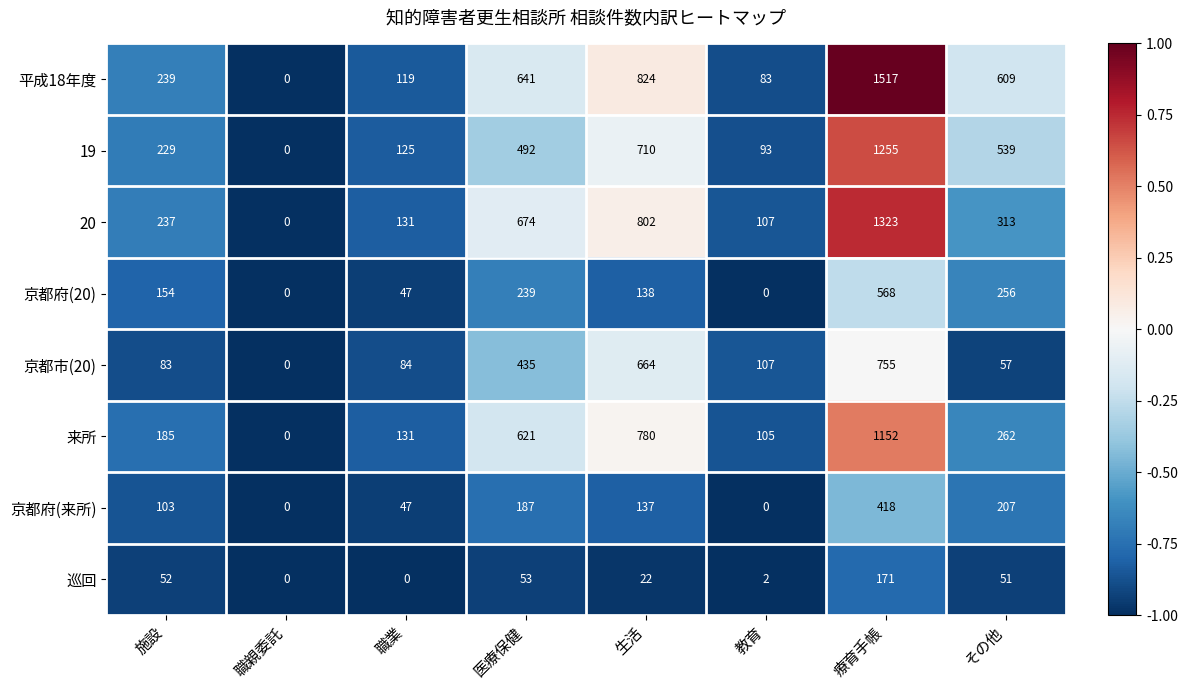

What is the spread (max minus min) of values at 療育手帳?

1346